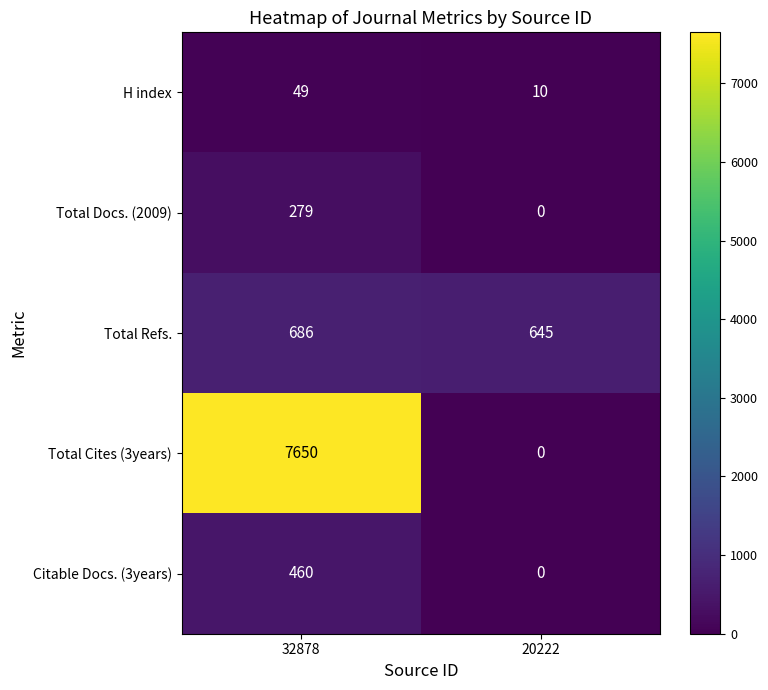

Which category has the highest value across all series?

32878